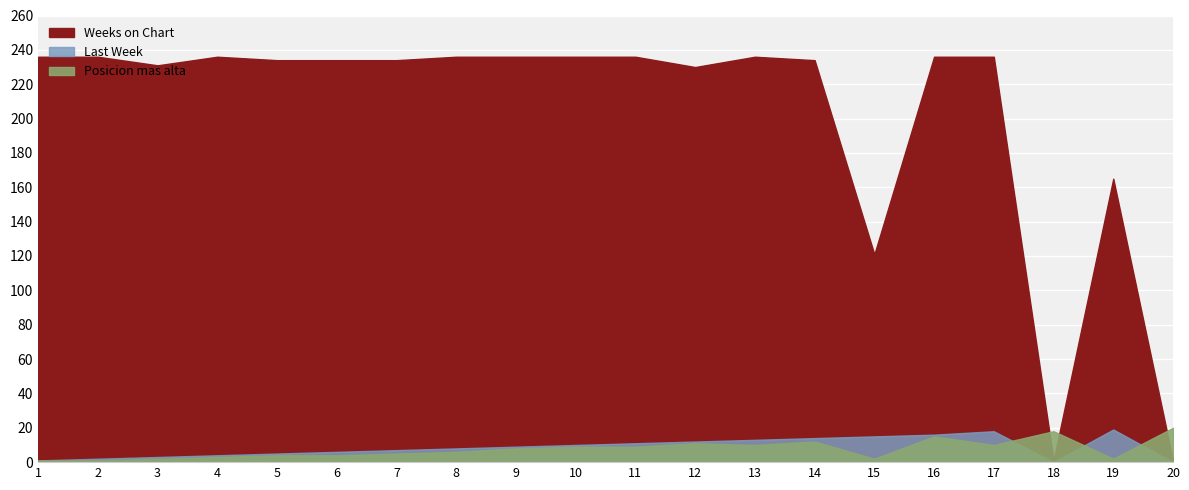

At which category does the chart reach its peak across all series?

1